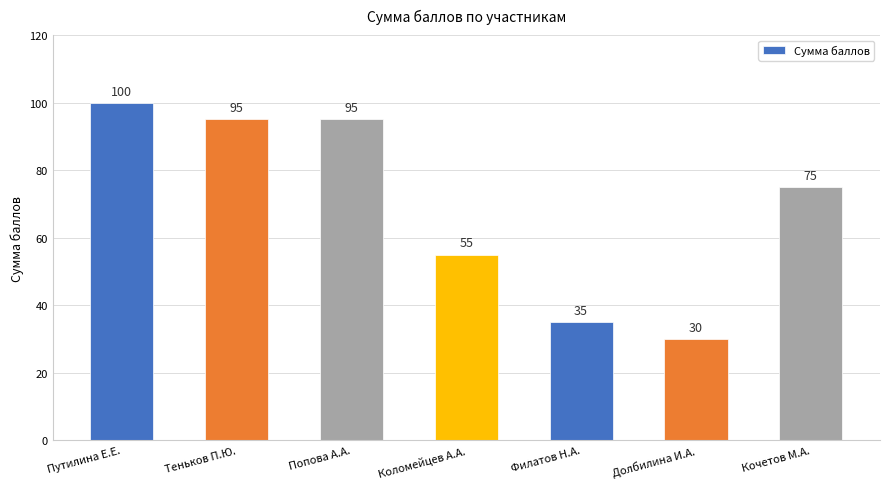

What is the difference between the second highest and minimum values?

65